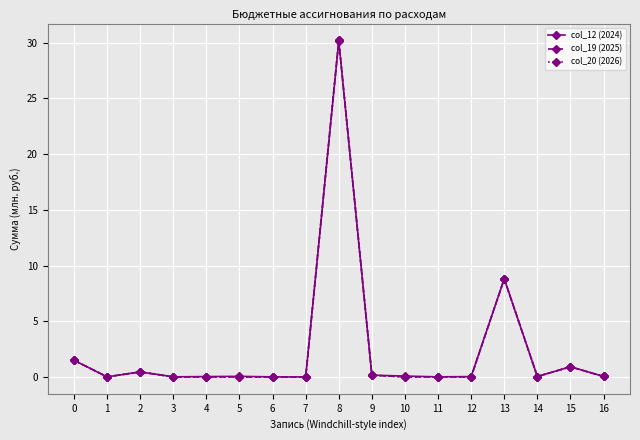

Does the chart have visible grid lines?

Yes